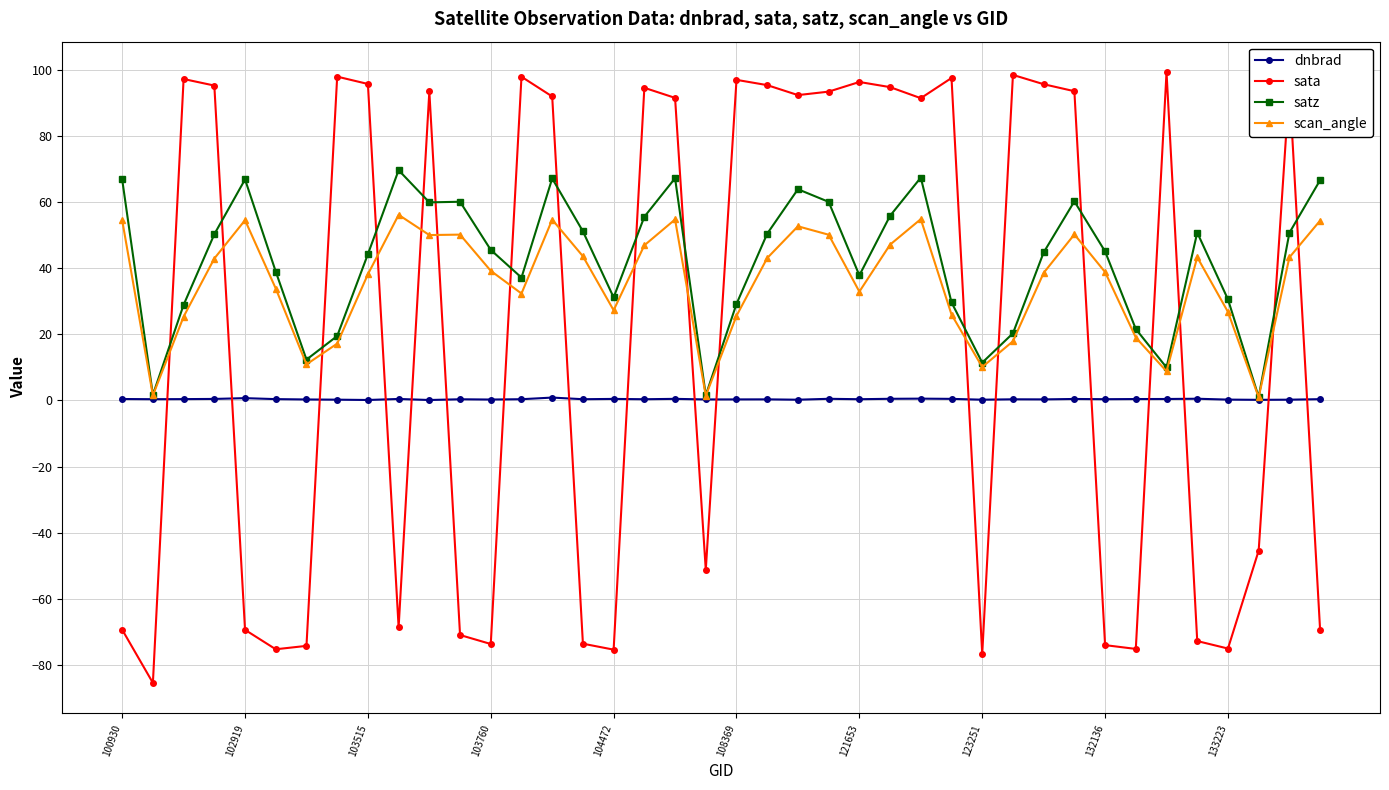

How many times do sata and satz cross each other?

18